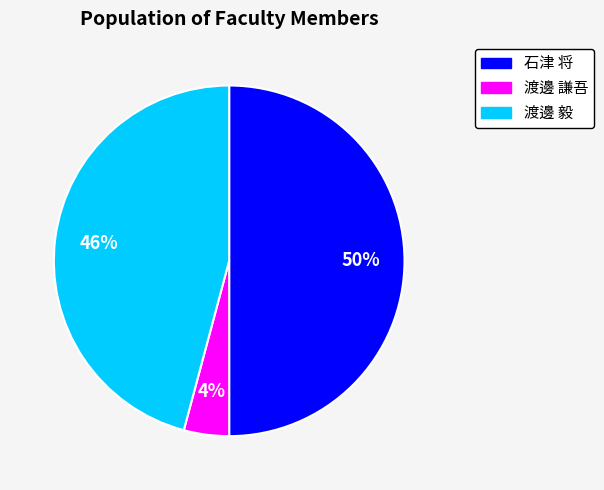

How many segments does this pie chart have?

3